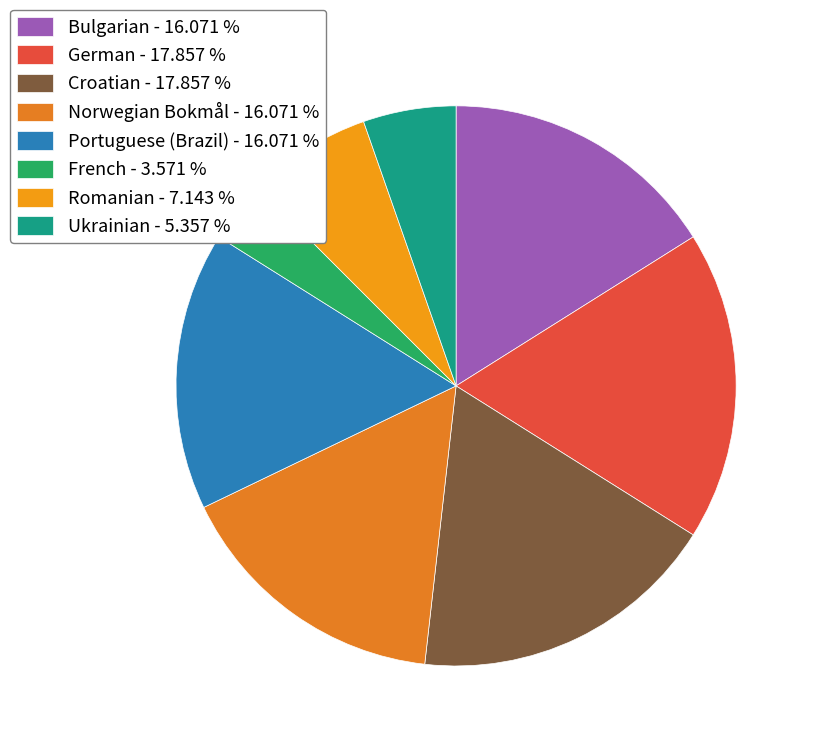

Which category has the biggest portion of the pie?

German